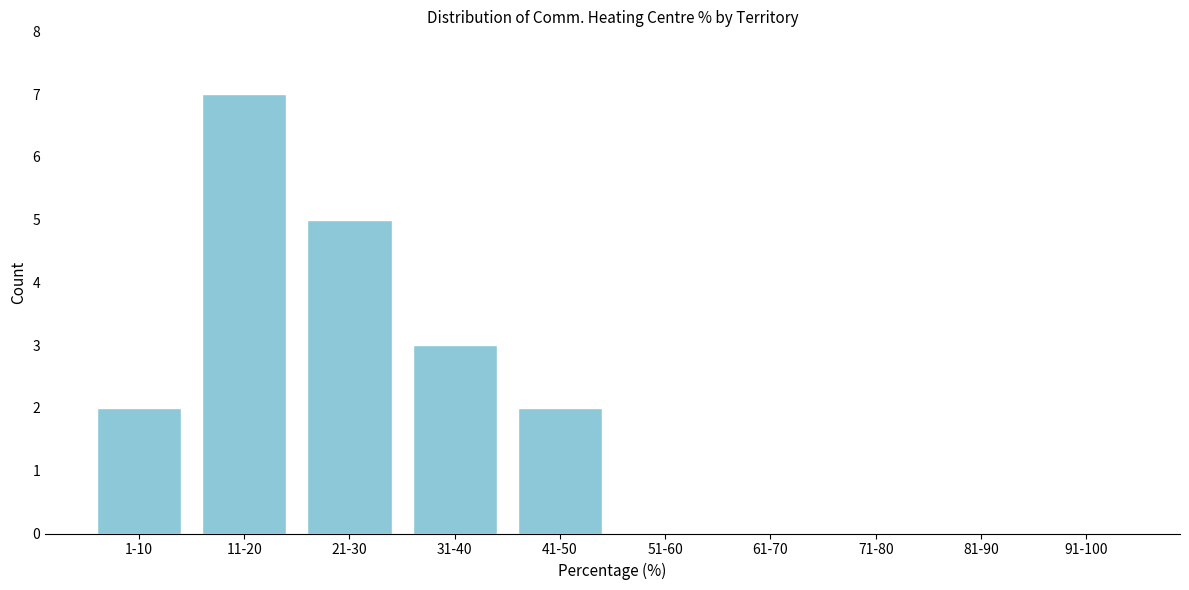

What is the sum of all values?

19